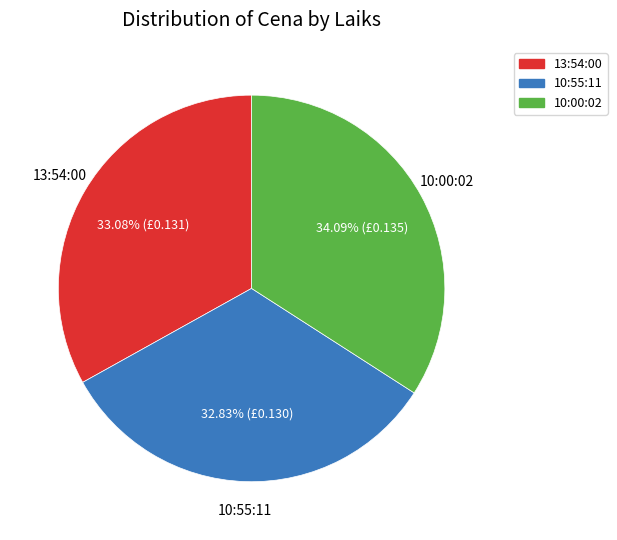

Which has a higher value, 10:00:02 or 13:54:00?

10:00:02